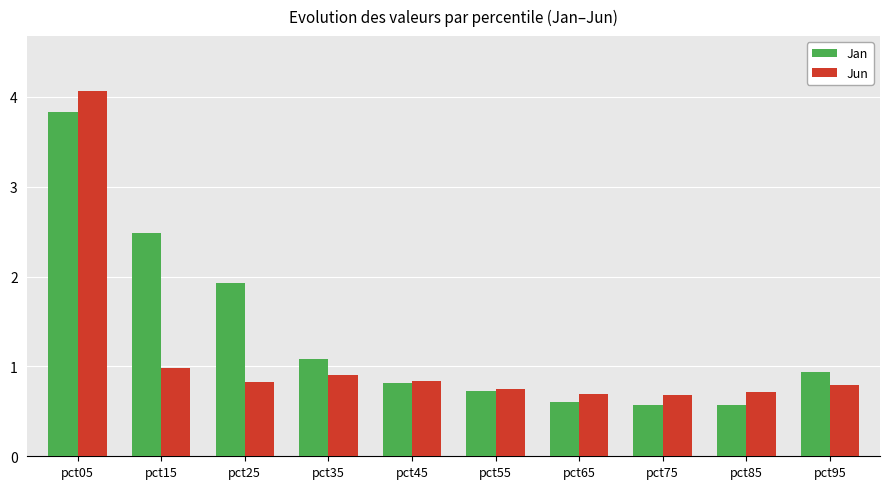

How many bars are there in total?

20